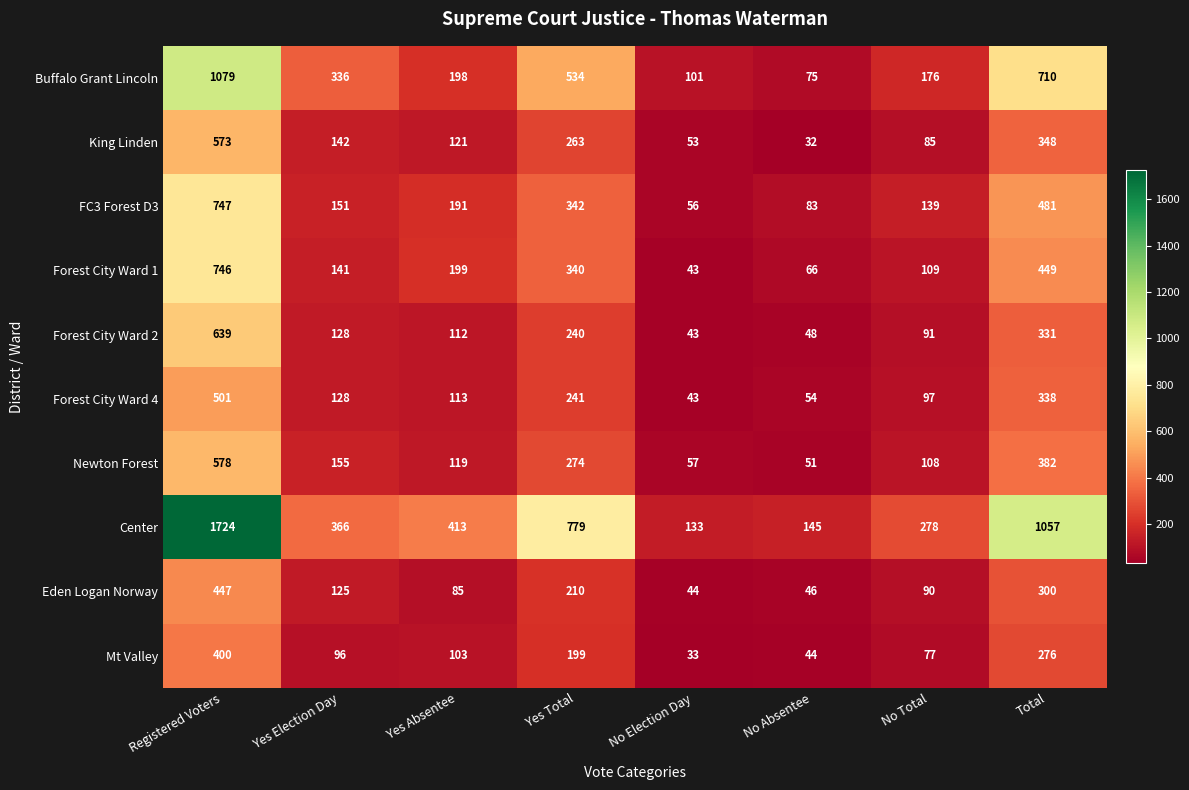

What is the highest value of the Newton Forest series?

578